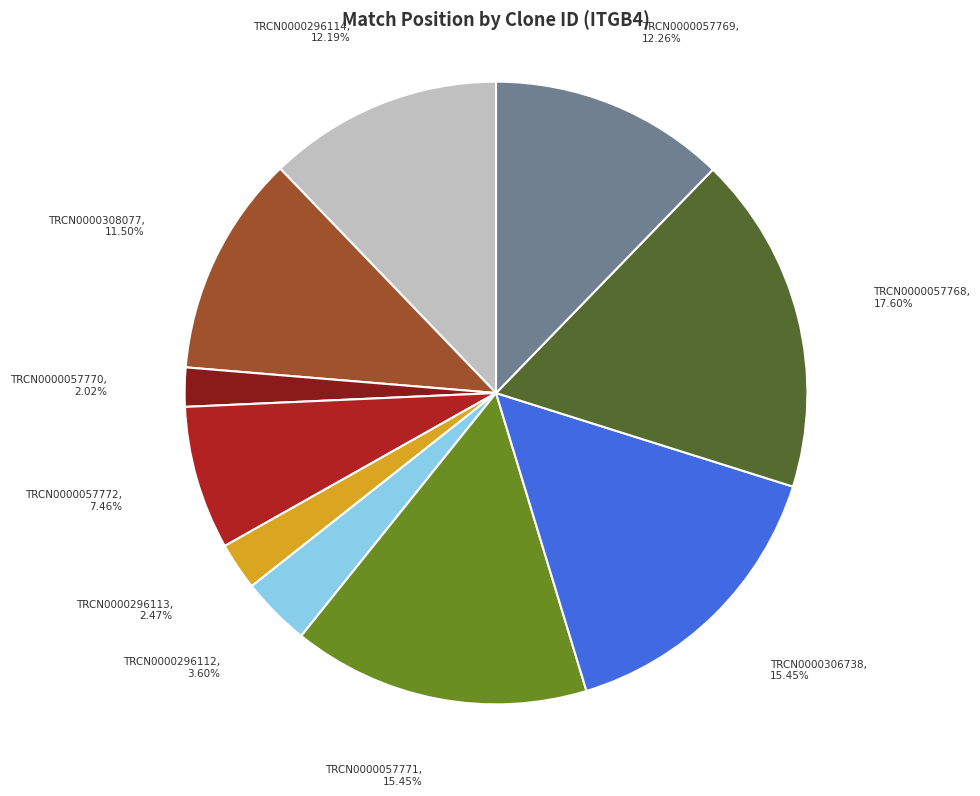

Does any single category account for the majority?

No